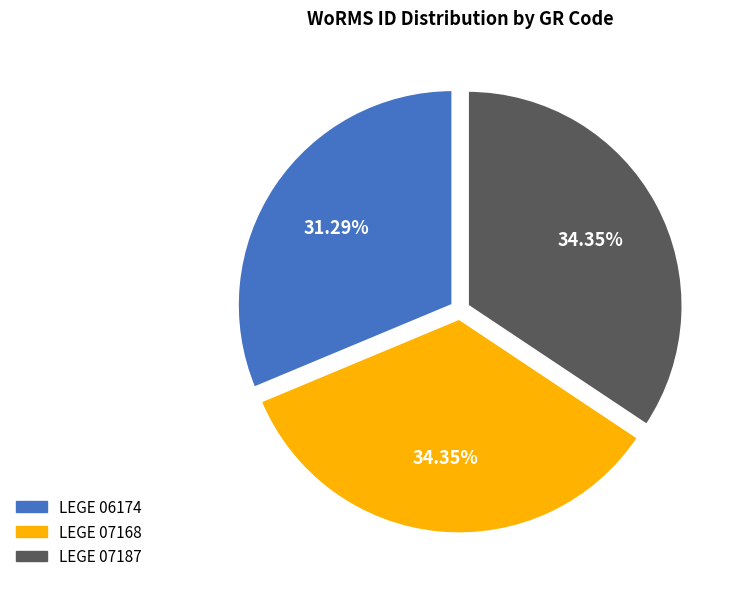

How many slices are in this pie chart?

3